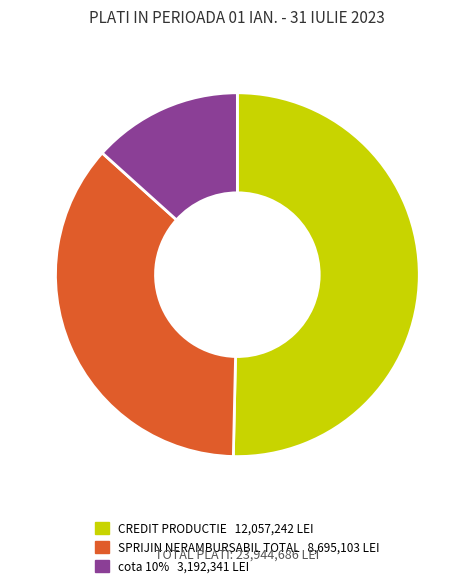

Count the number of slices in the pie.

3